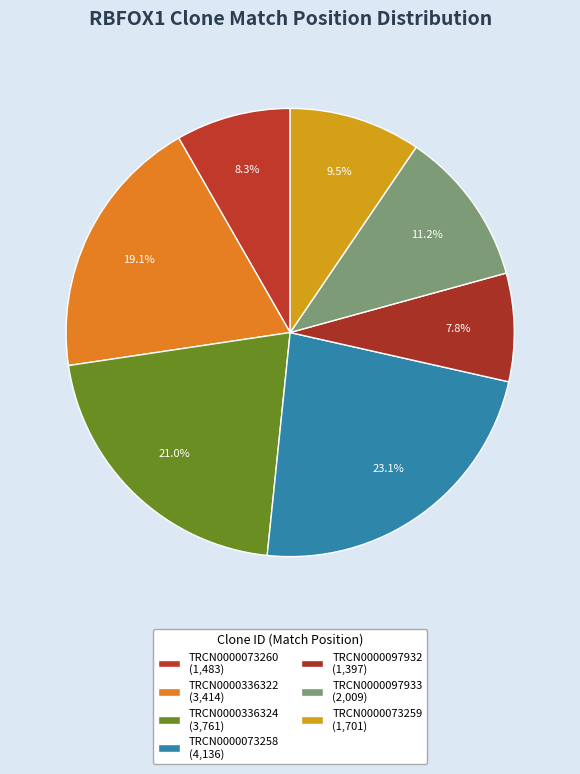

Is it true that TRCN0000097933 is 24% of the pie?

False